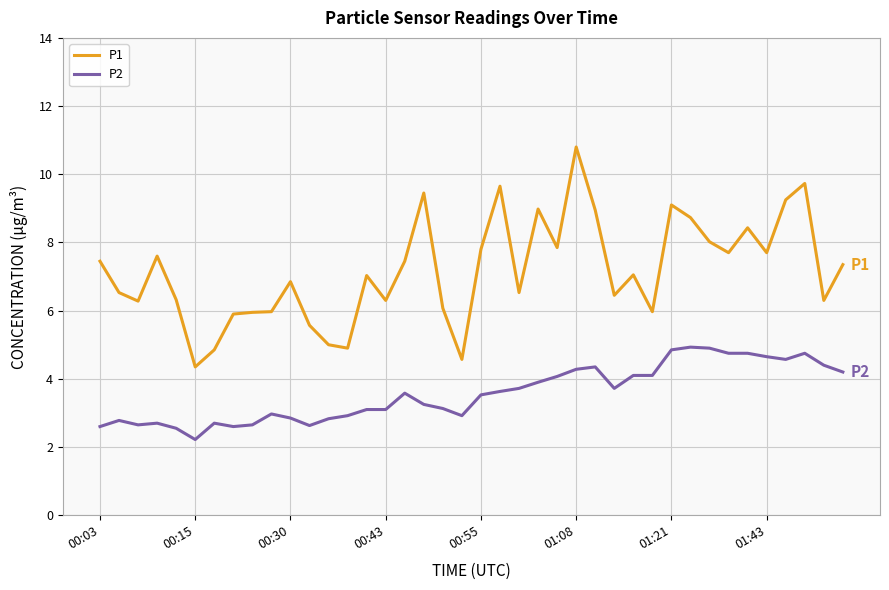

Rank the series by their average value, from highest to lowest.

P1, P2